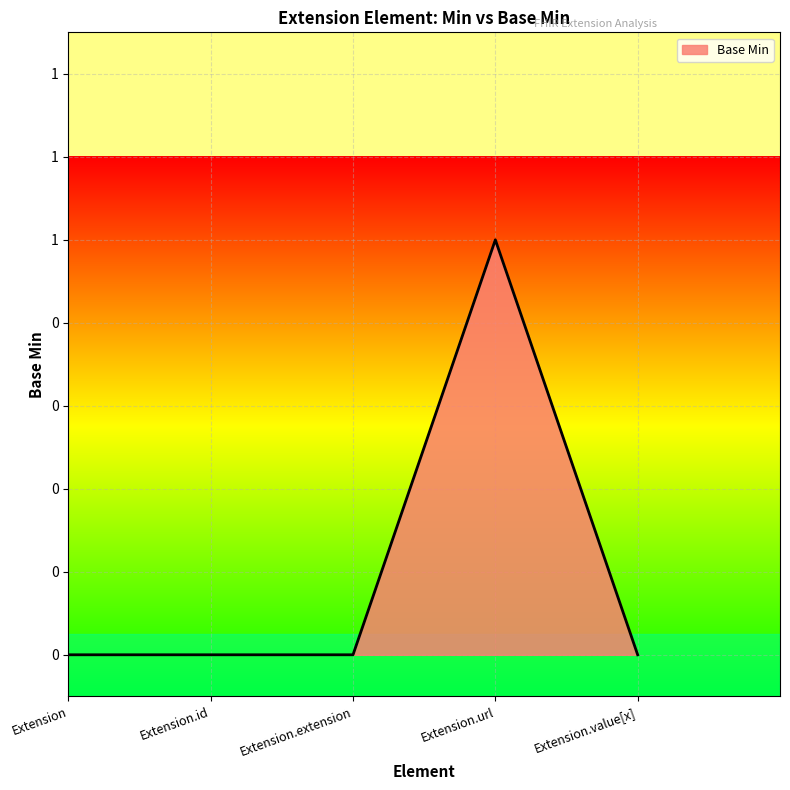

Does the chart have visible grid lines?

Yes